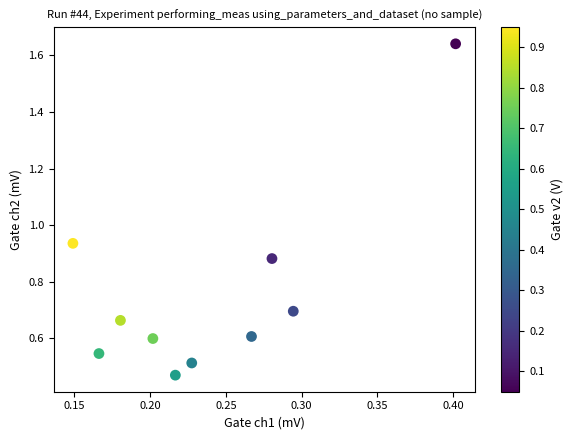

What is the range of X values (max minus min)?

0.3